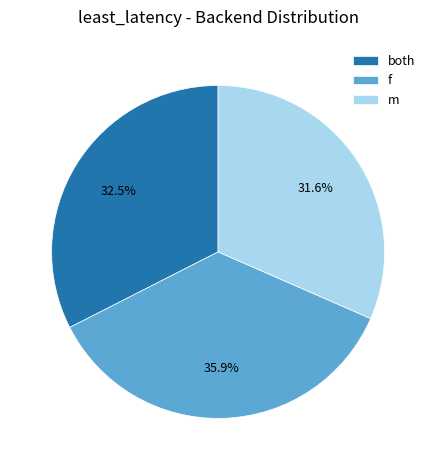

Count the number of slices in the pie.

3